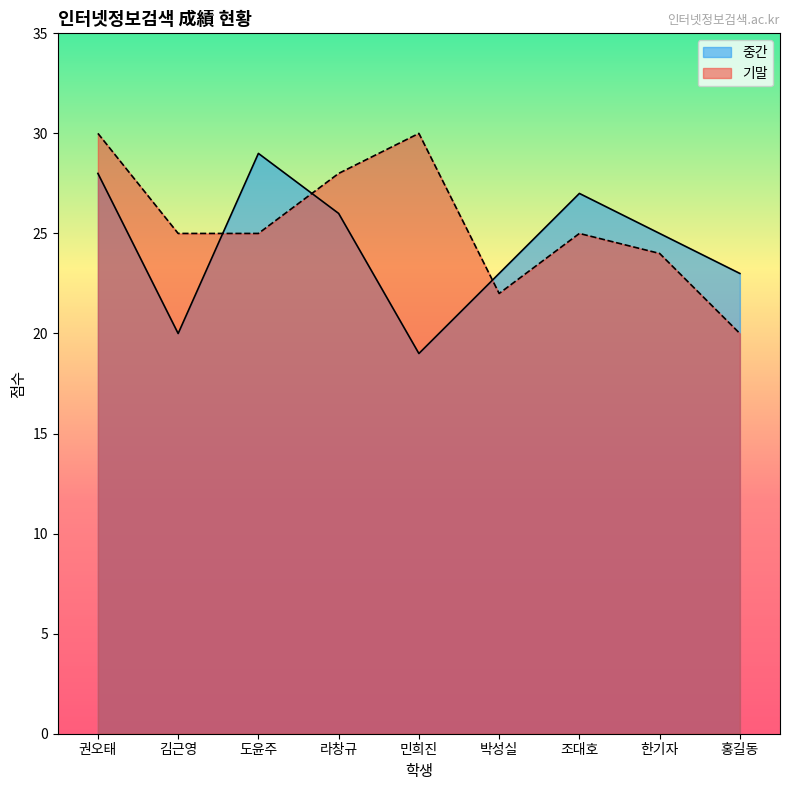

Count the 기말 values in the range 24 to 28.

5